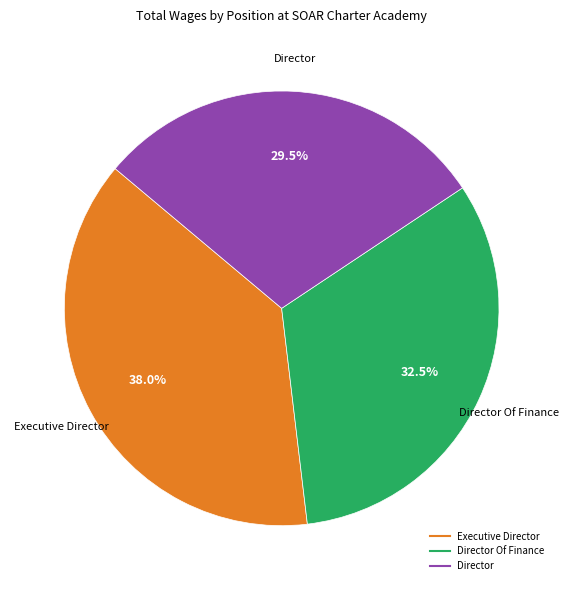

Does any single category account for the majority?

No